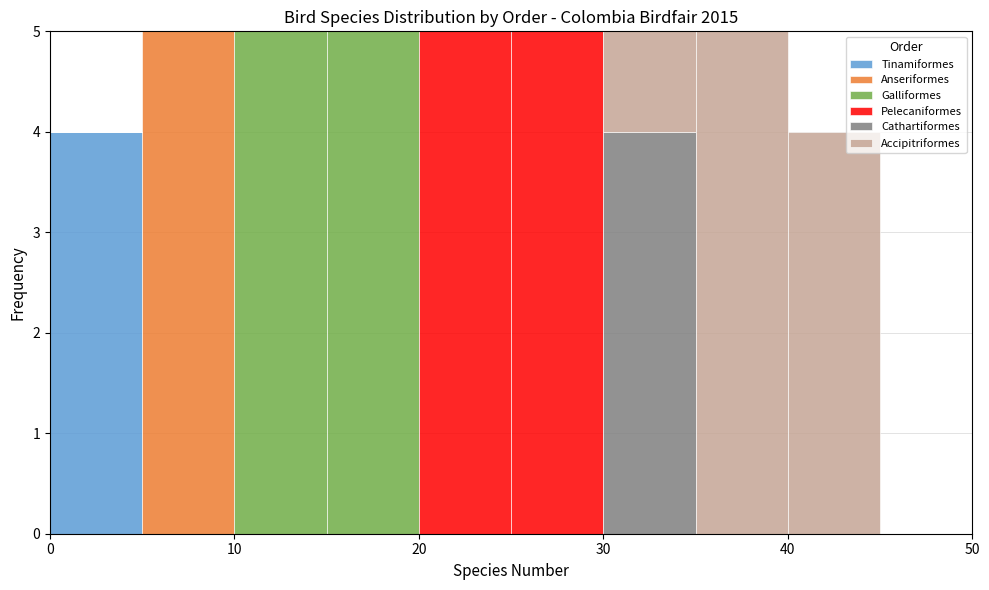

Reading left to right, list every stacked bar in this chart as the range it spans on the x-axis followed by its total height. The values are not printed on the chart, so give them approximately, as read against the axis.

0 to 5: 4
5 to 10: 5
10 to 15: 5
15 to 20: 5
20 to 25: 5
25 to 30: 5
30 to 35: 5
35 to 40: 5
40 to 45: 4